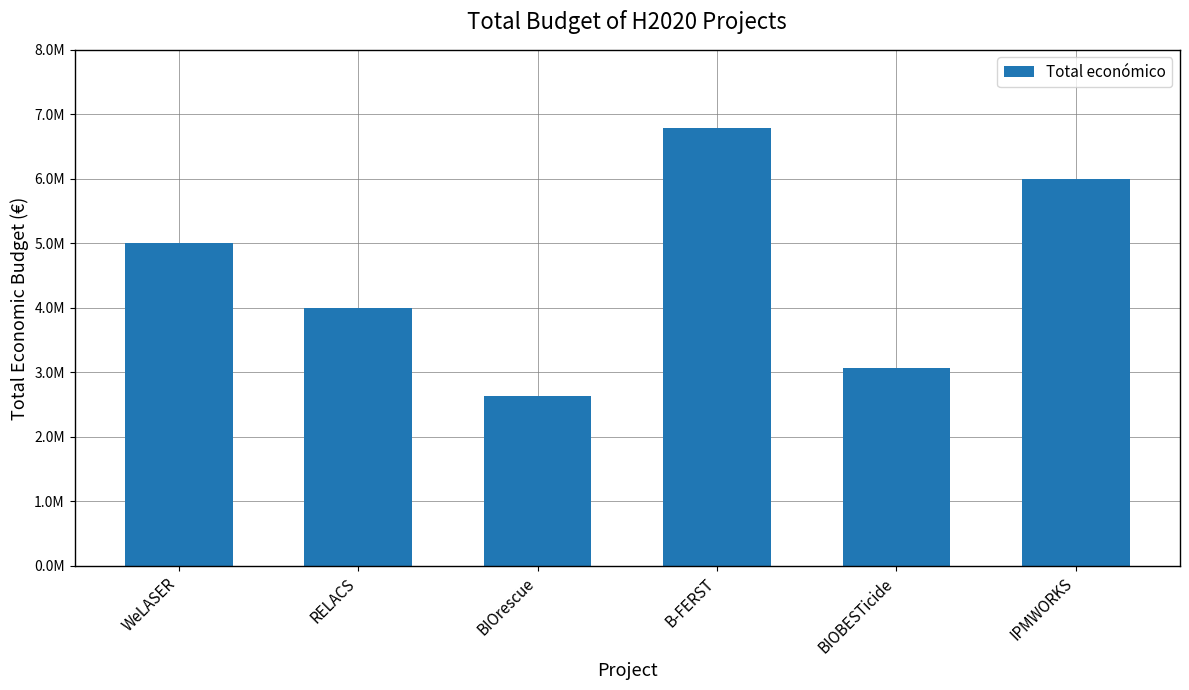

What is the label of the 4th bar from the left?

B-FERST